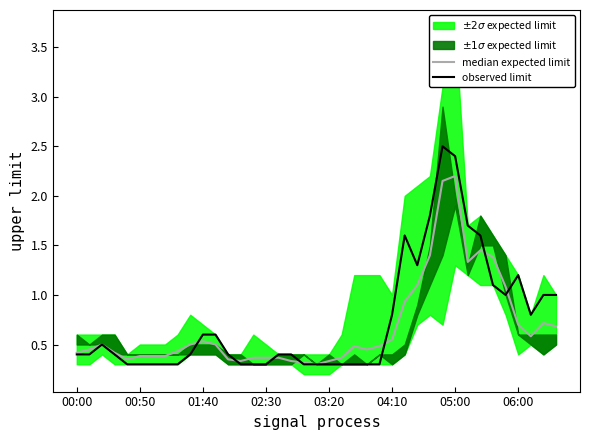

What is the difference between the highest and lowest values at 00:50?

0.1